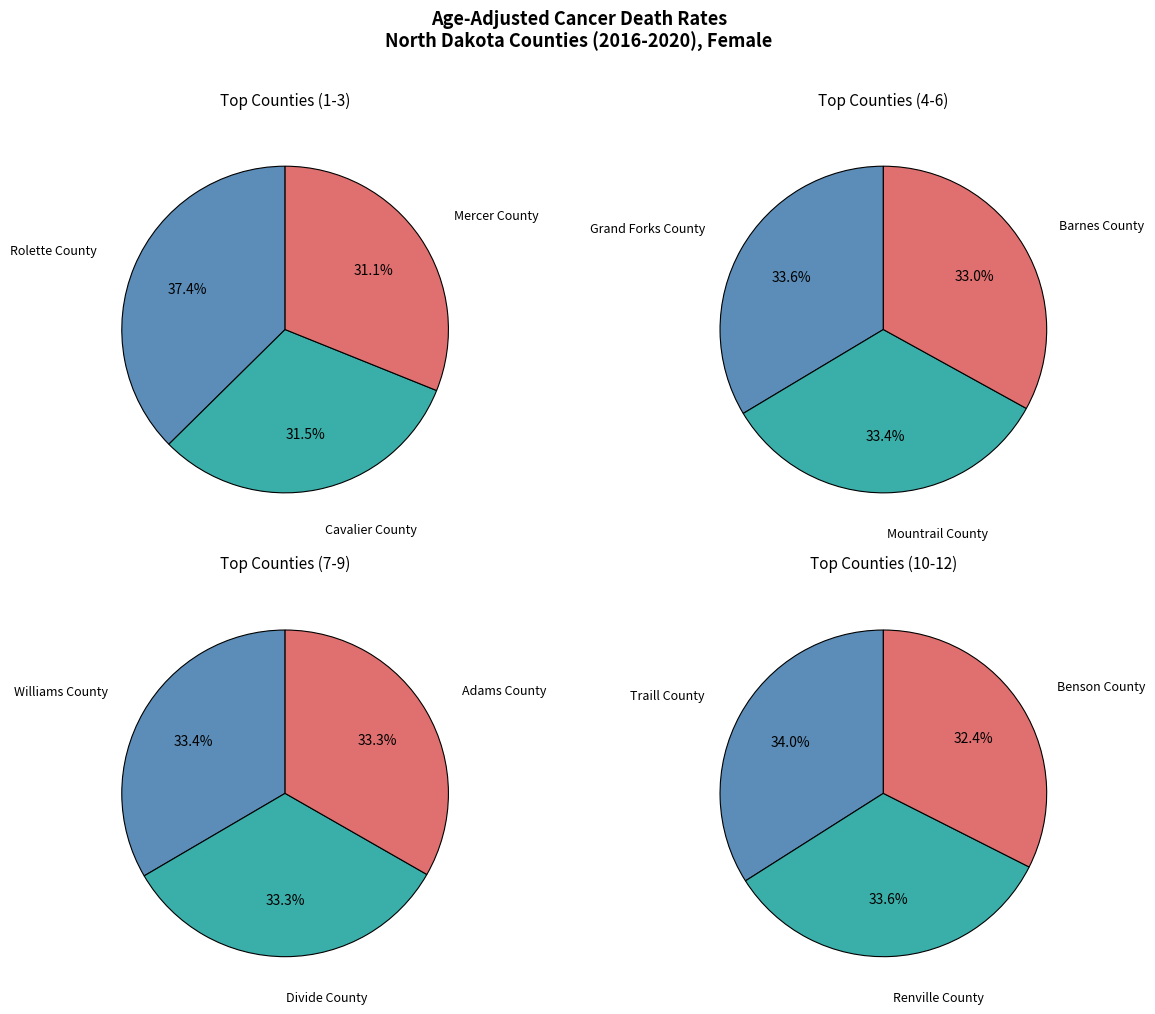

Rank the categories by value from lowest to highest.

Benson County, Renville County, Traill County, Adams County, Divide County, Williams County, Barnes County, Mountrail County, Grand Forks County, Mercer County, Cavalier County, Rolette County